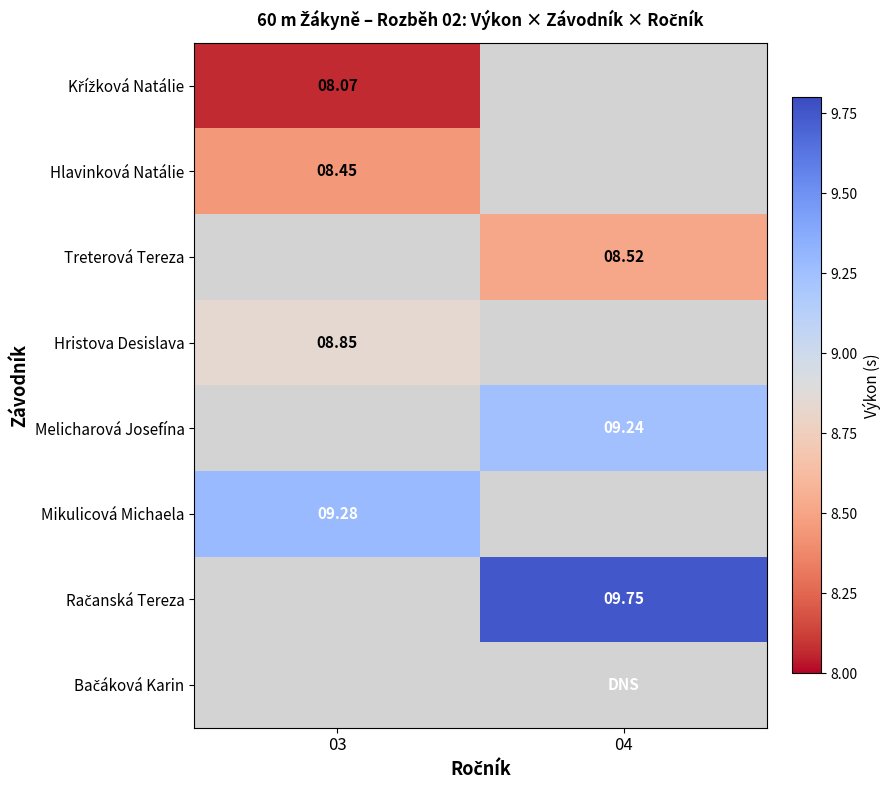

List the labels in order of Mikulicová Michaela value, smallest first.

03, 04